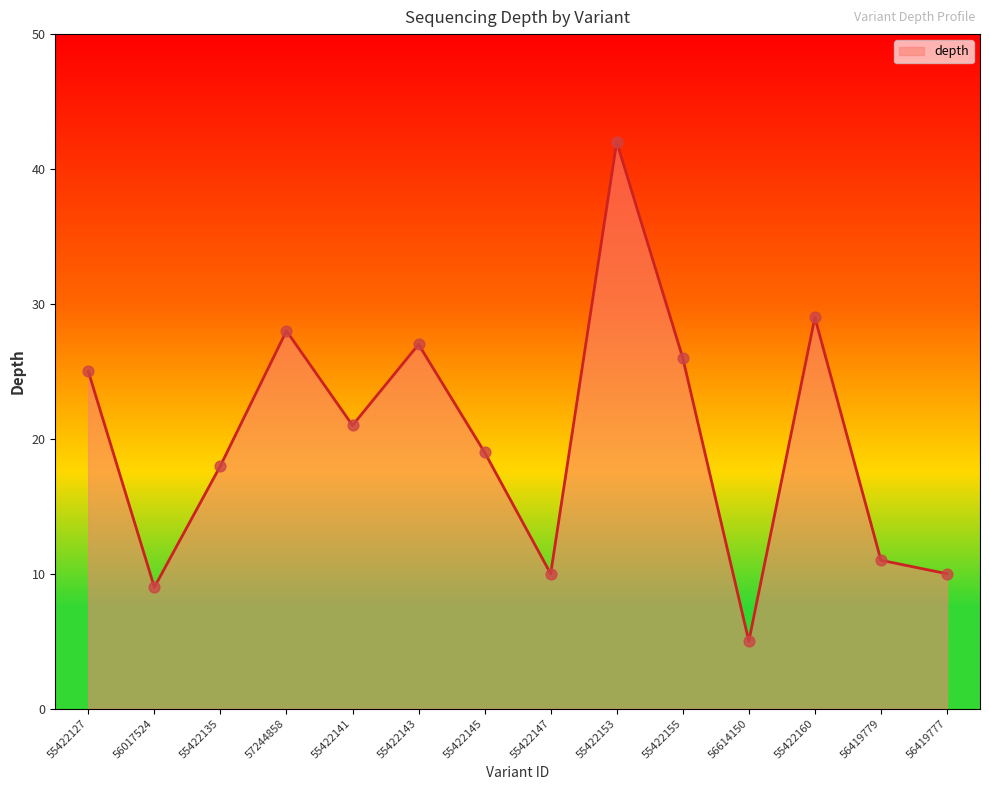

What is the smallest value displayed?

5.0